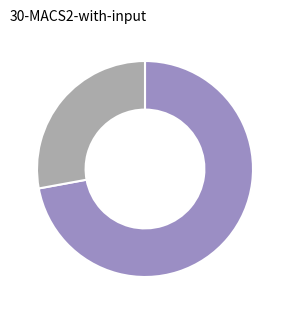

Does any single category account for the majority?

Yes